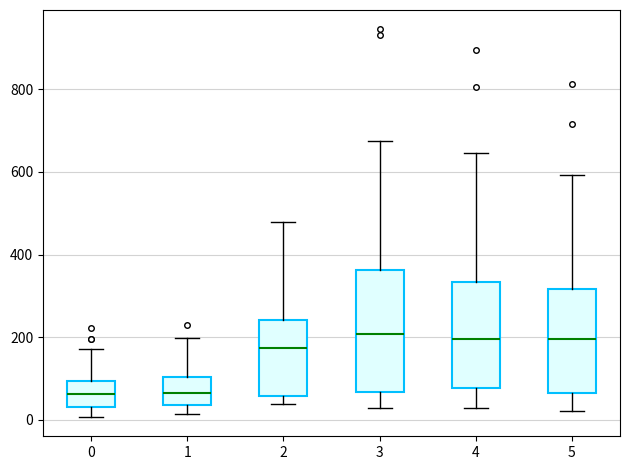

Where is the upper edge of the box at x = 3 on the y-axis? The values are not printed on the chart, so give them approximately, as read against the axis.

360